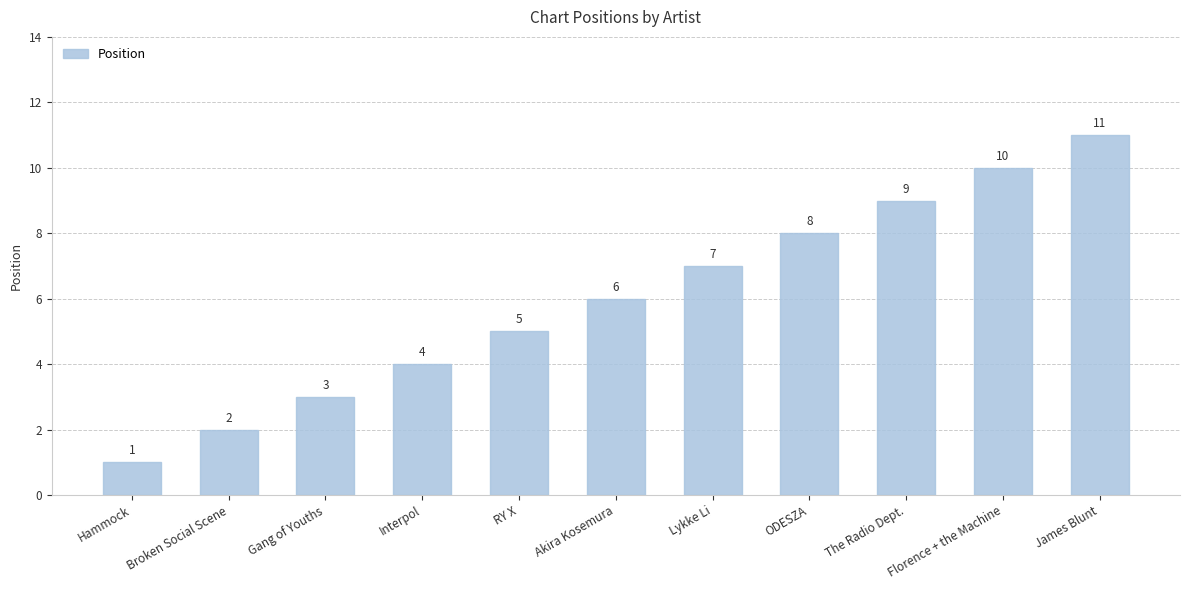

What is the difference between the values at James Blunt and Akira Kosemura?

5